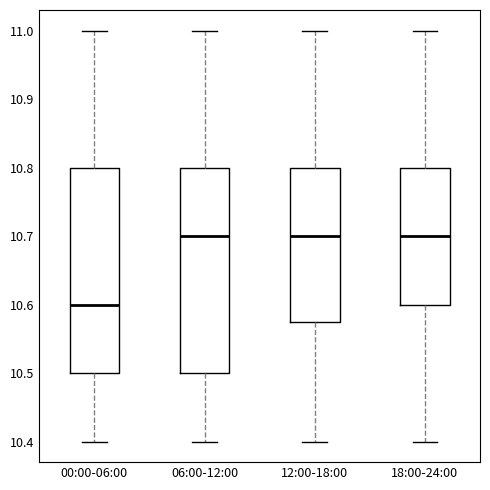

Which box has the lowest median line?

00:00-06:00